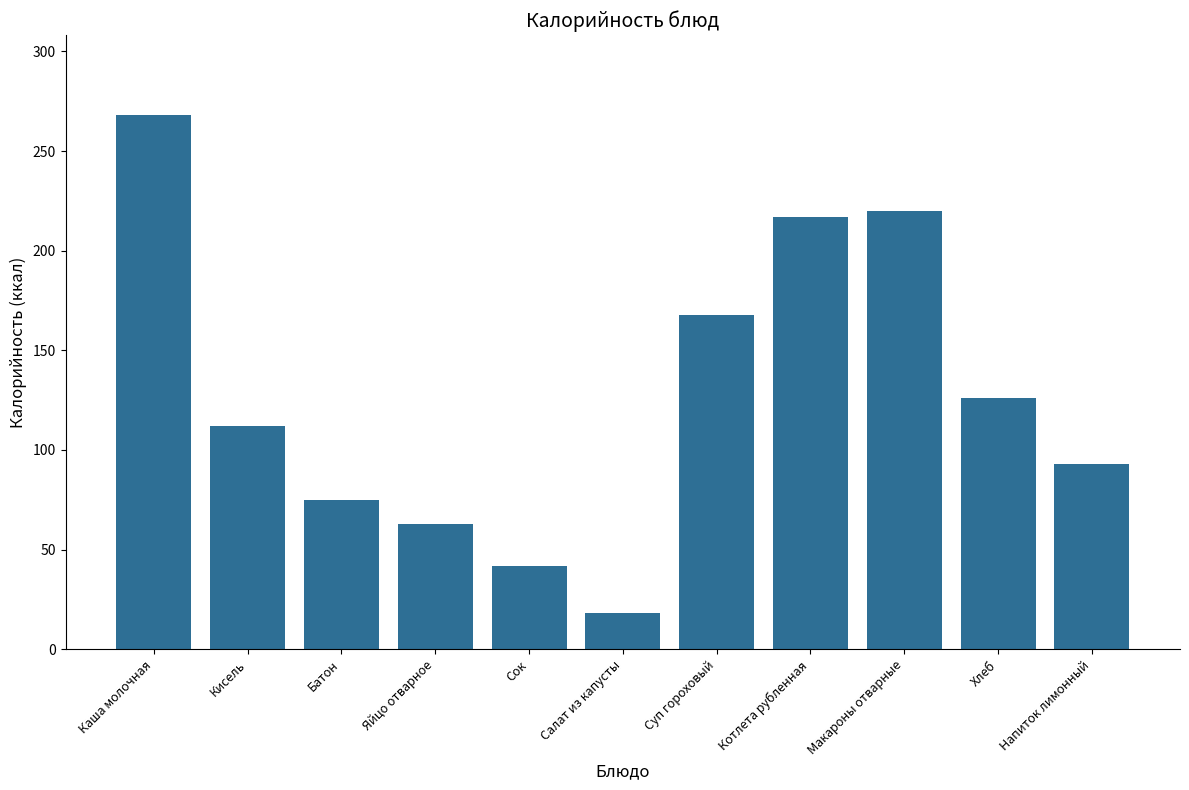

What is the label of the 10th bar from the right?

Кисель